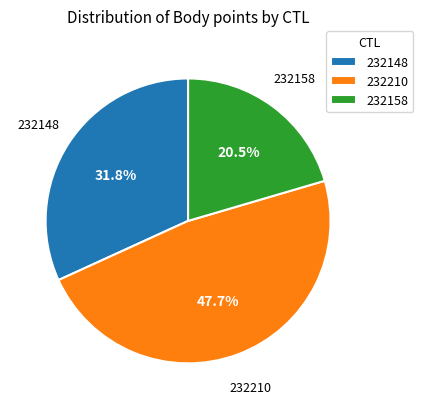

Which has a higher value, 232148 or 232210?

232210